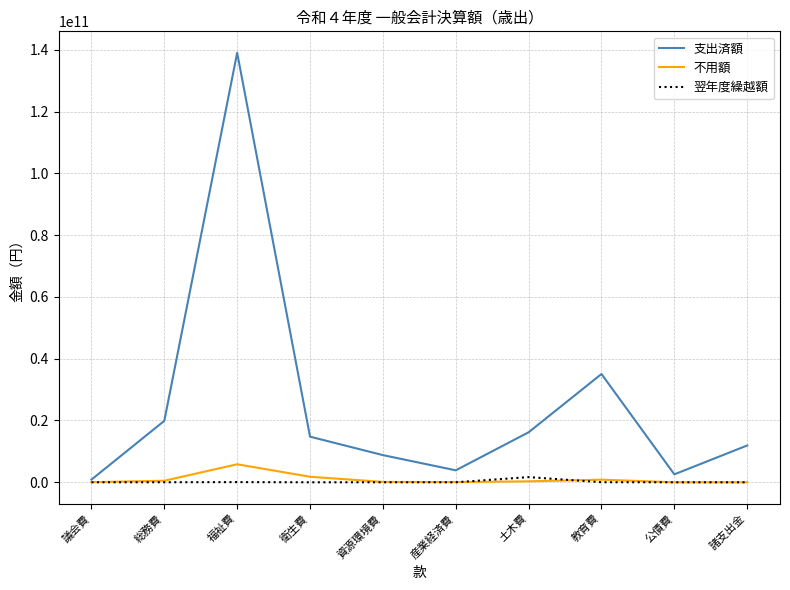

The value of 翌年度繰越額 at 産業経済費 is 0. True or false?

True